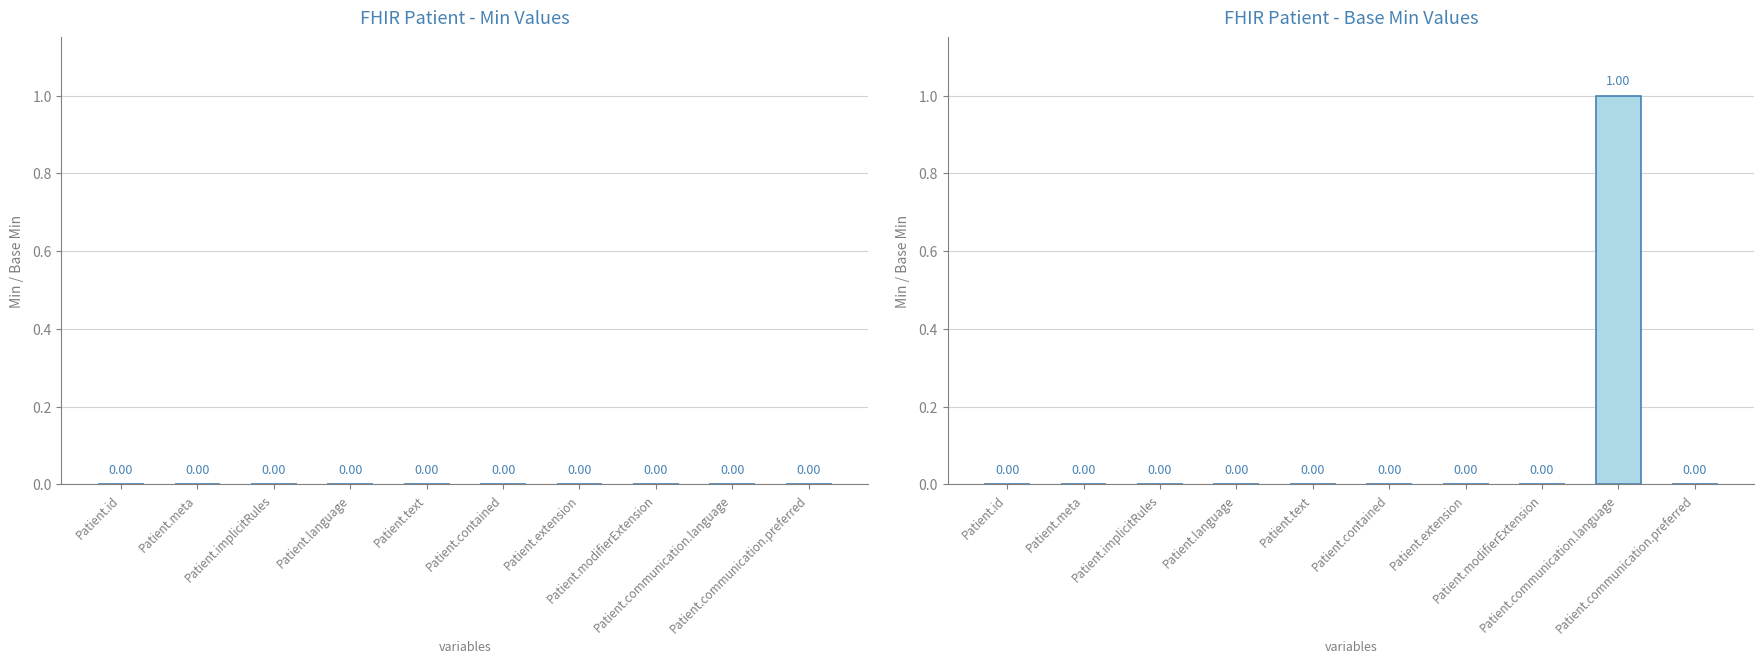

What is the label of the 5th bar from the left?

Patient.text